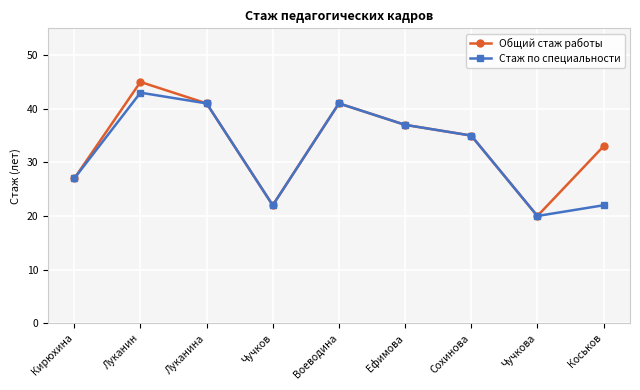

Does the chart have visible grid lines?

Yes